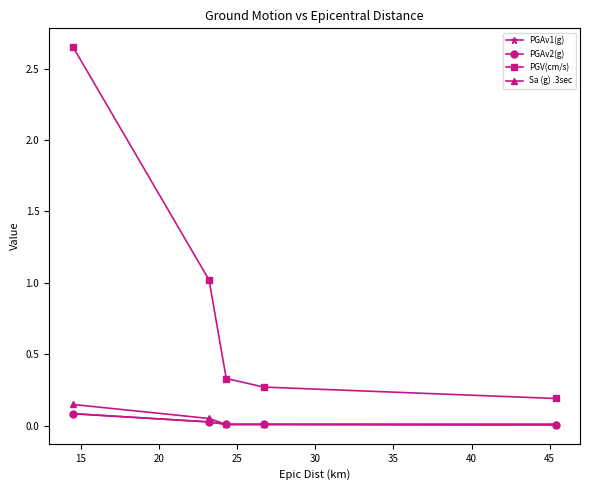

Which series has the largest total across all categories?

PGV(cm/s)